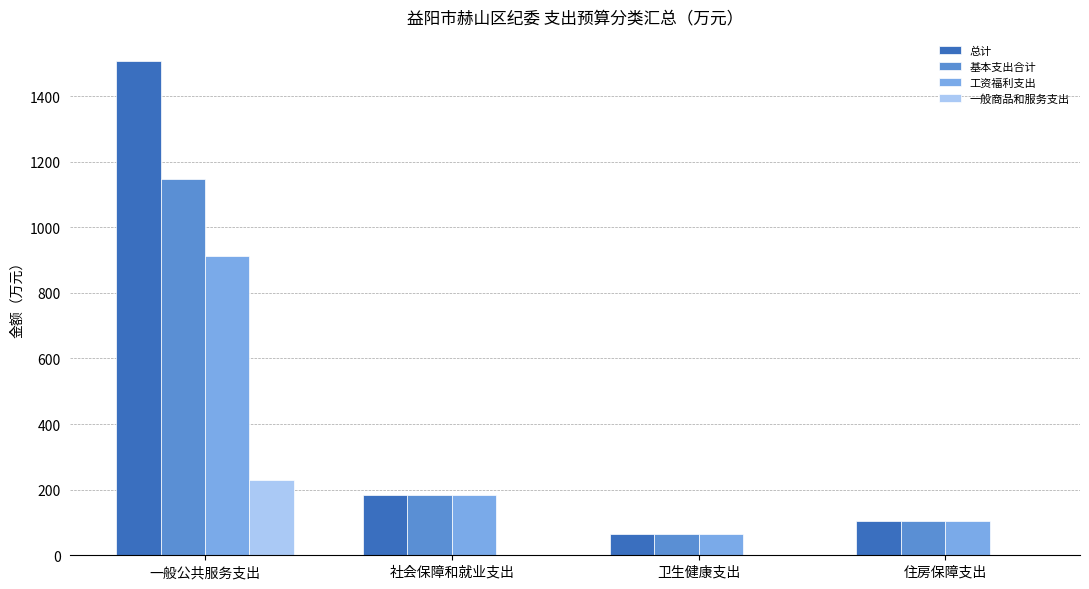

What is the total value across all series at 一般公共服务支出?

3795.3